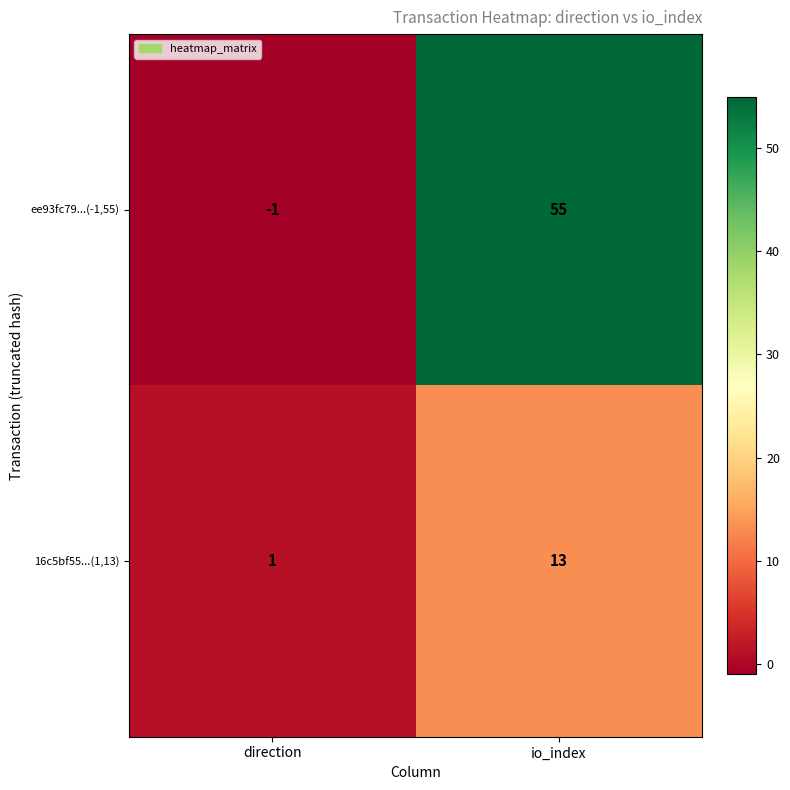

What is the sum of the 16c5bf55...(1,13) values at io_index and direction?

14